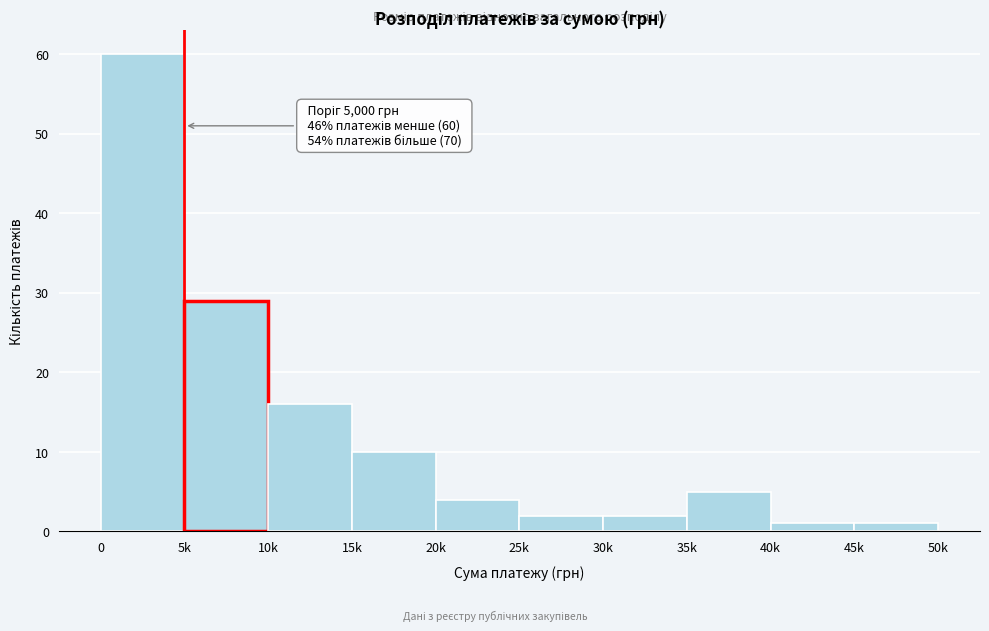

Reading left to right, transcribe all the data shown in this chart.

0=60	5k=29	10k=16	15k=10	20k=4	25k=2	30k=2	35k=5	40k=1	45k=1